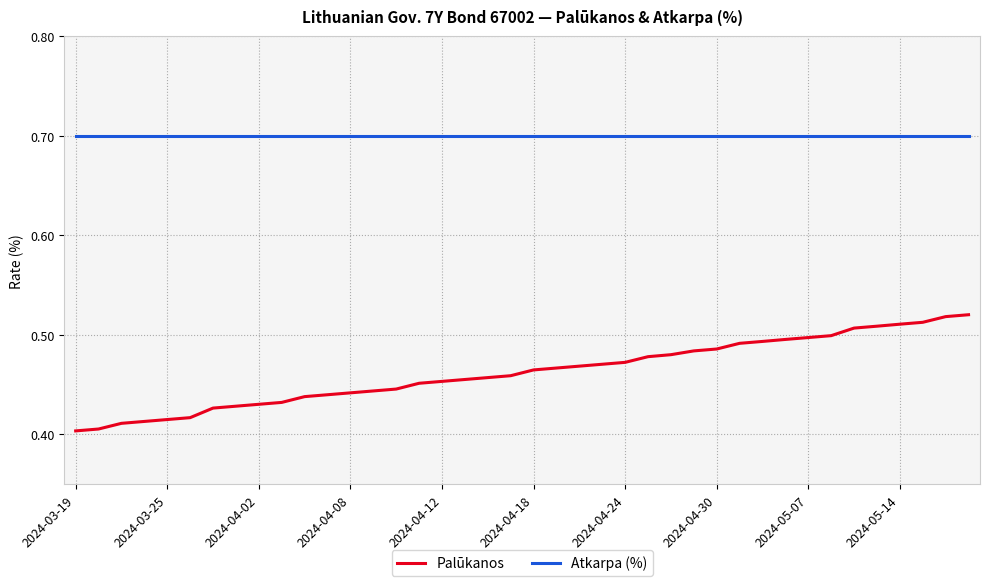

True or false: Atkarpa (%) and Palūkanos cross at least once.

False